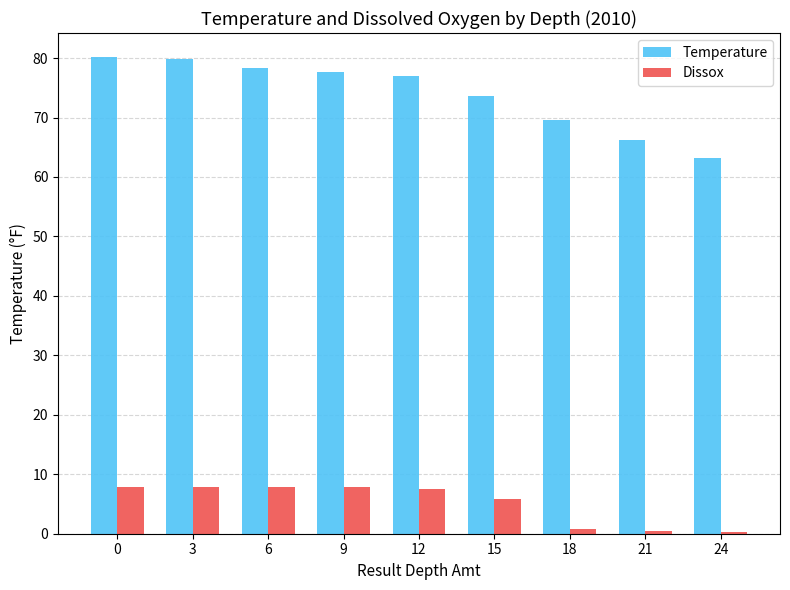

What are all the series names shown in the legend?

Temperature, Dissox